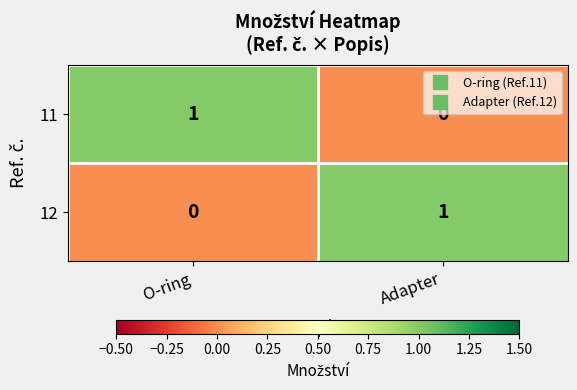

Is the value of 12 at O-ring greater than the value of 11 at O-ring?

No